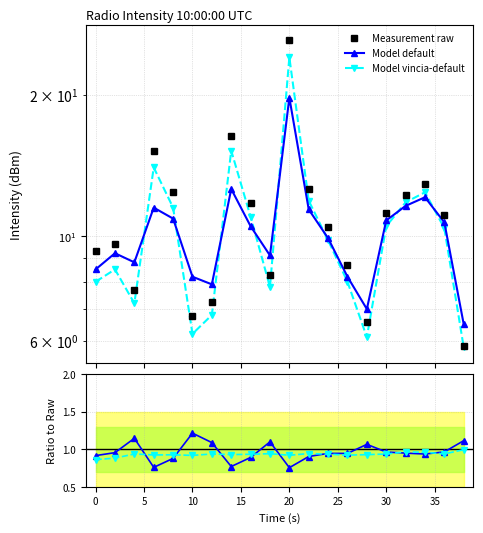

True or false: Model vincia-default and Model default intersect in this chart.

True